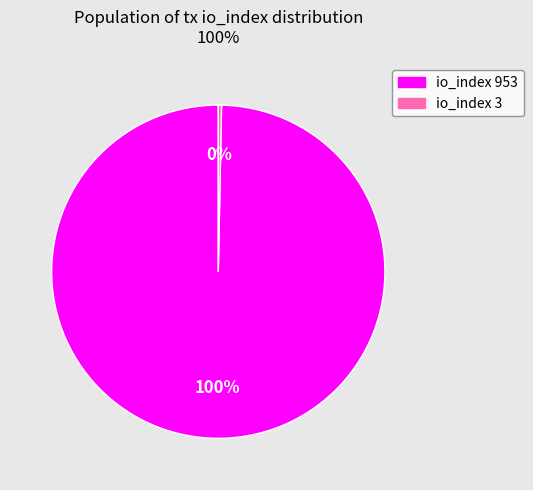

To the nearest percent, what is the average slice percentage?

50%